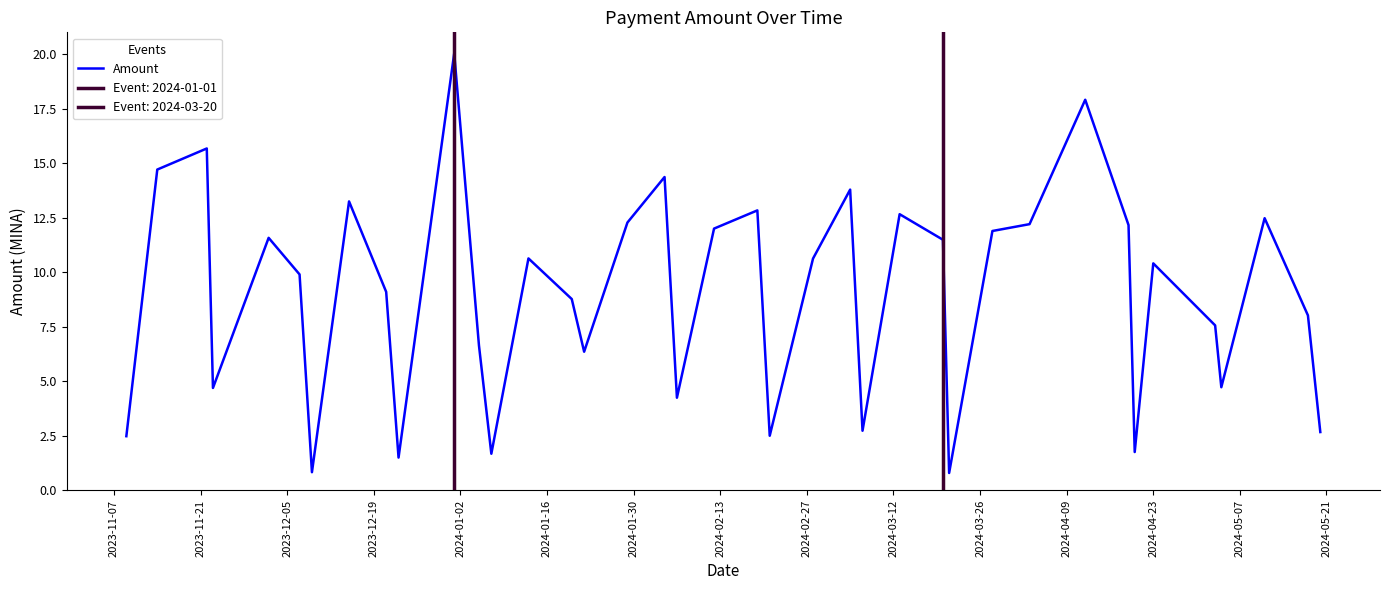

What is the highest value of the Amount series?

20.1